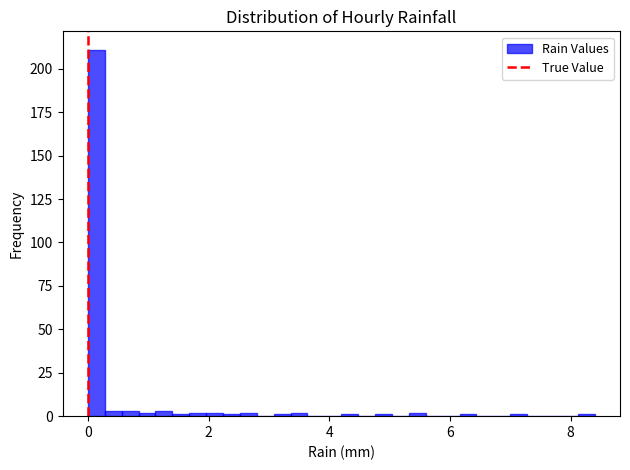

Around what value on the x-axis is the tallest bar? Give the approximate position of its centre, as read against the axis.

0.2